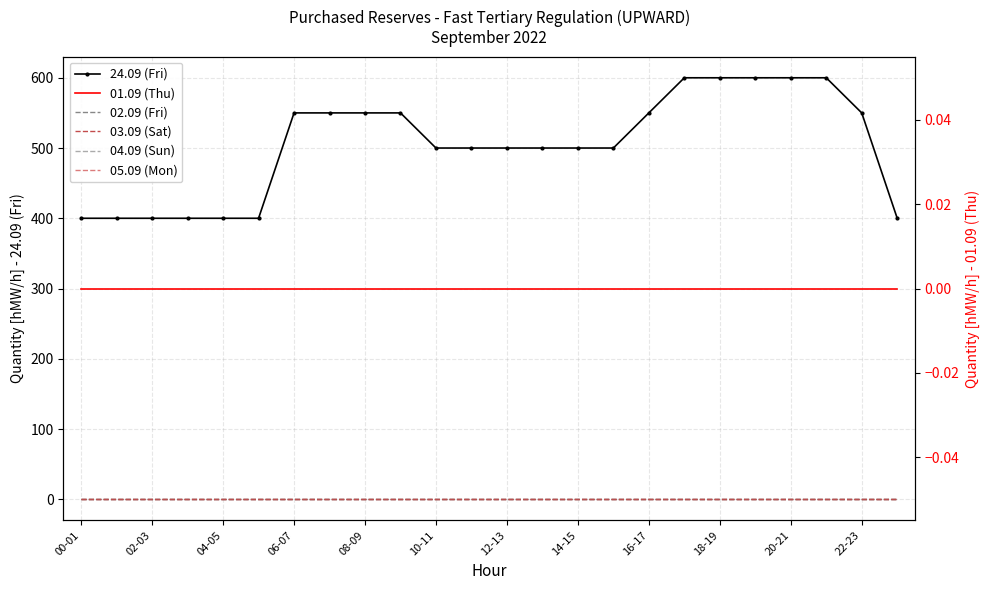

True or false: 04.09 (Sun) has a value of 0 at 10-11.

True